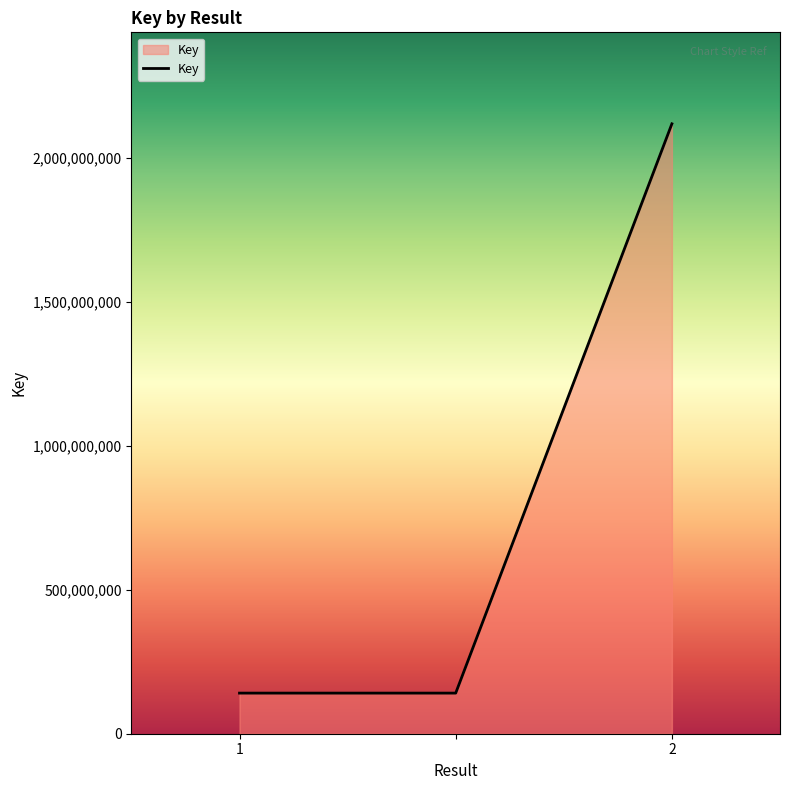

What is the maximum value shown in the chart?

2117857915